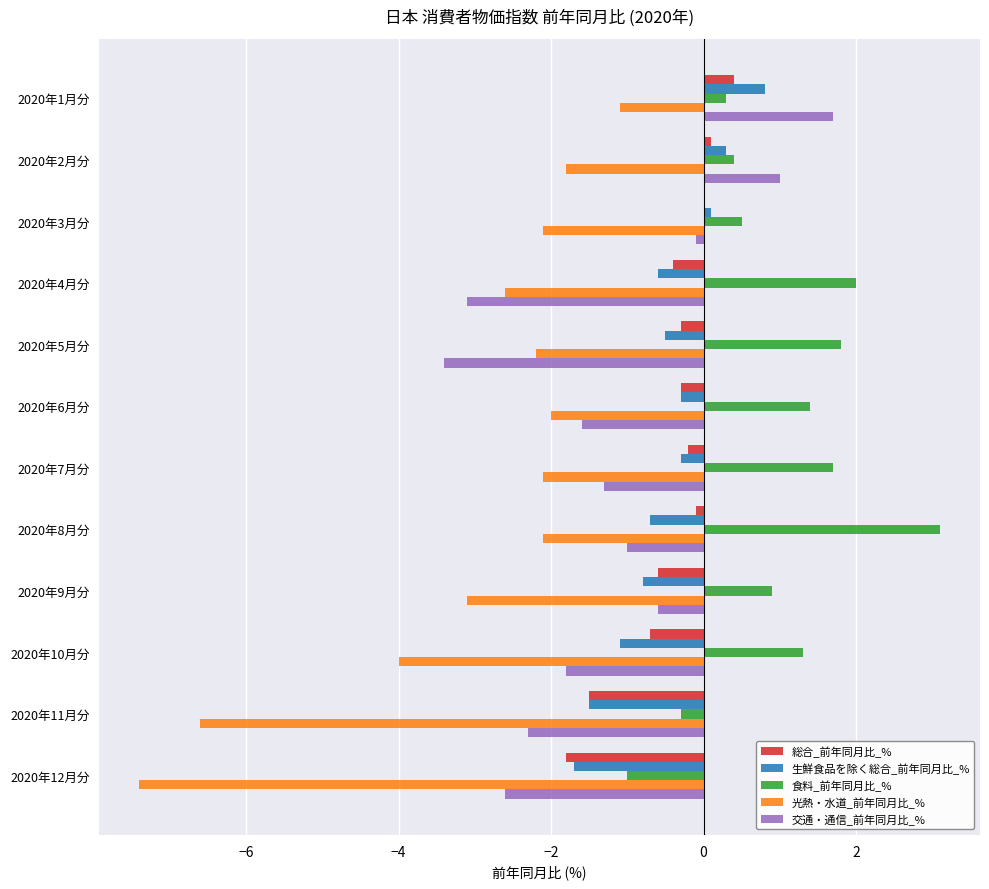

Which series has the largest range (max minus min)?

光熱・水道_前年同月比_%